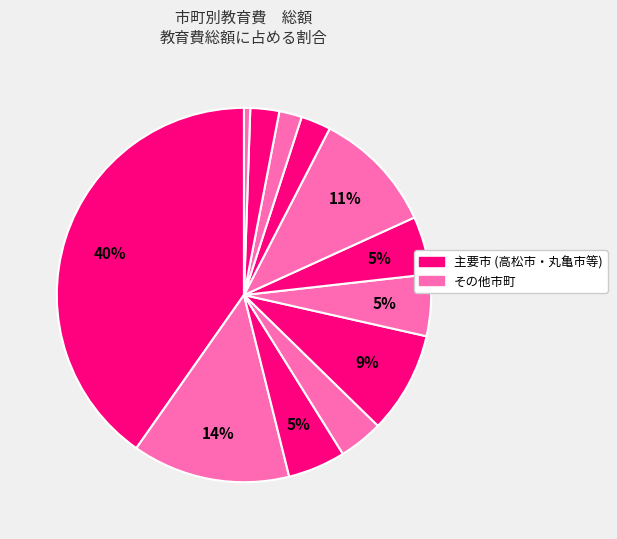

To the nearest percent, what is the difference between the largest and smallest slice percentages?

40%